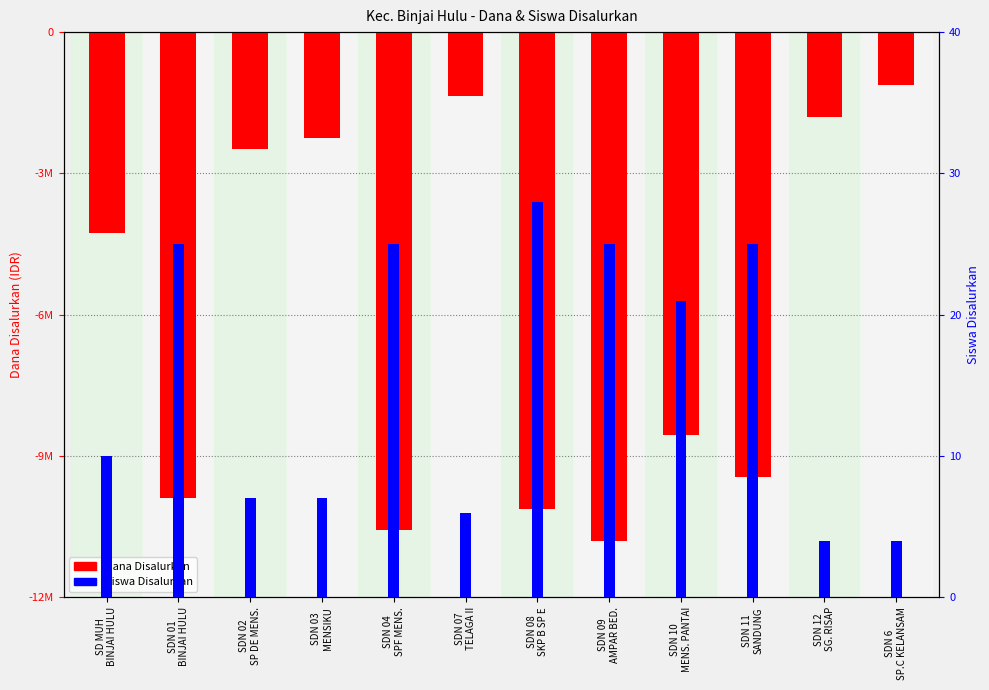

How many distinct data groups are displayed?

2